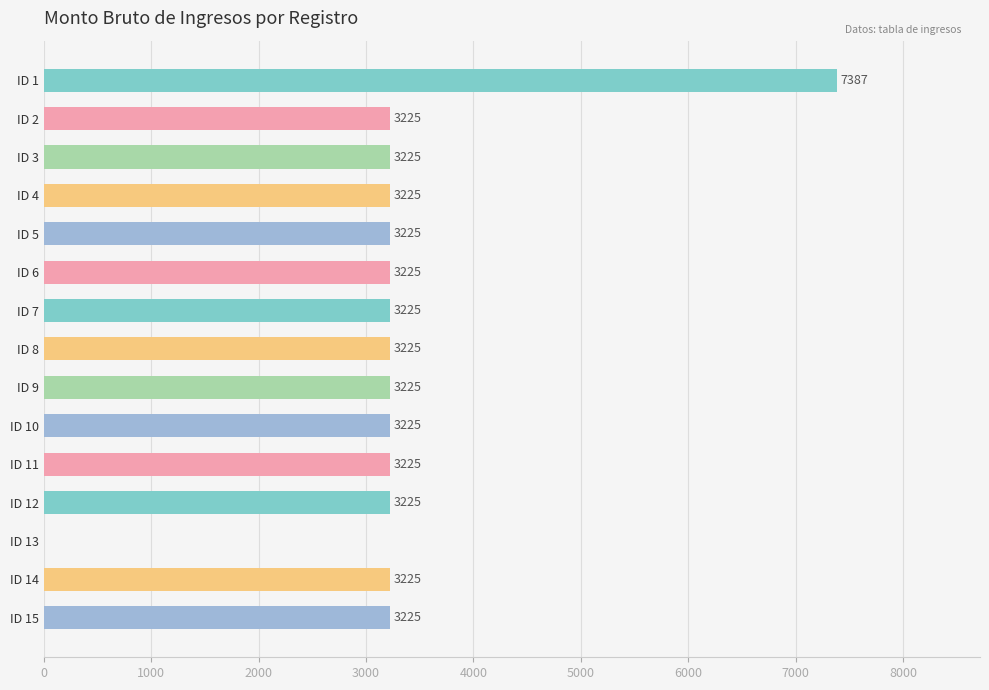

True or false: the data shows 3225 at ID 4.

True